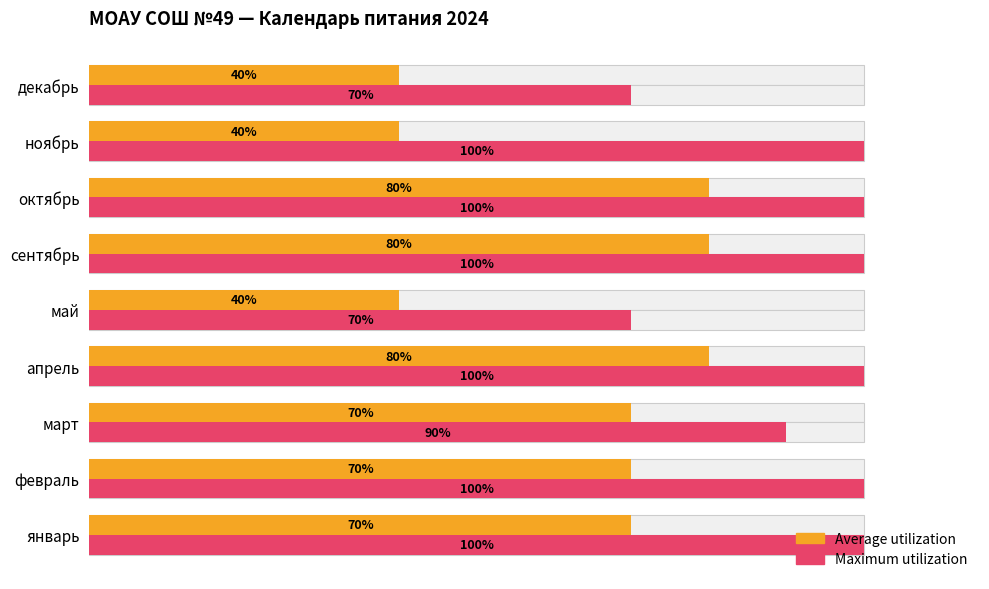

How many Average utilization values are between 40 and 80?

9